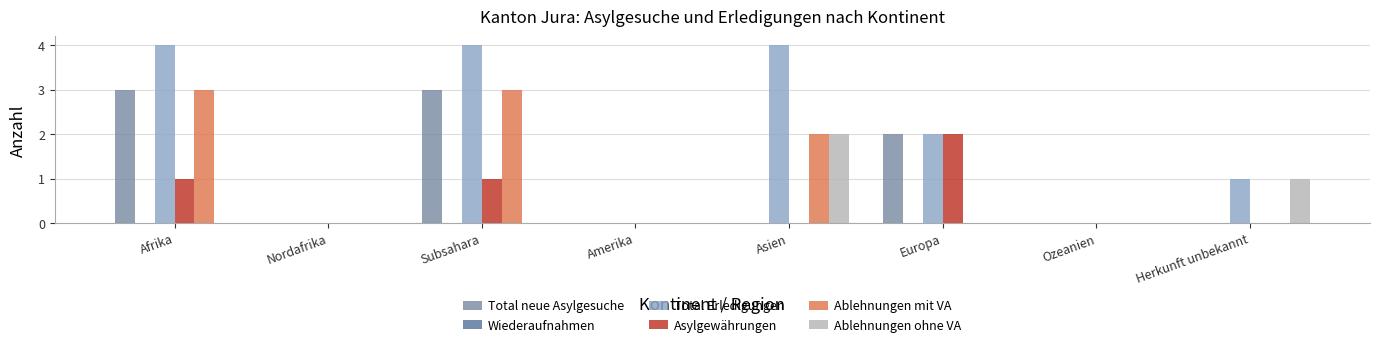

True or false: Total neue Asylgesuche has a value of 3 at Afrika.

True